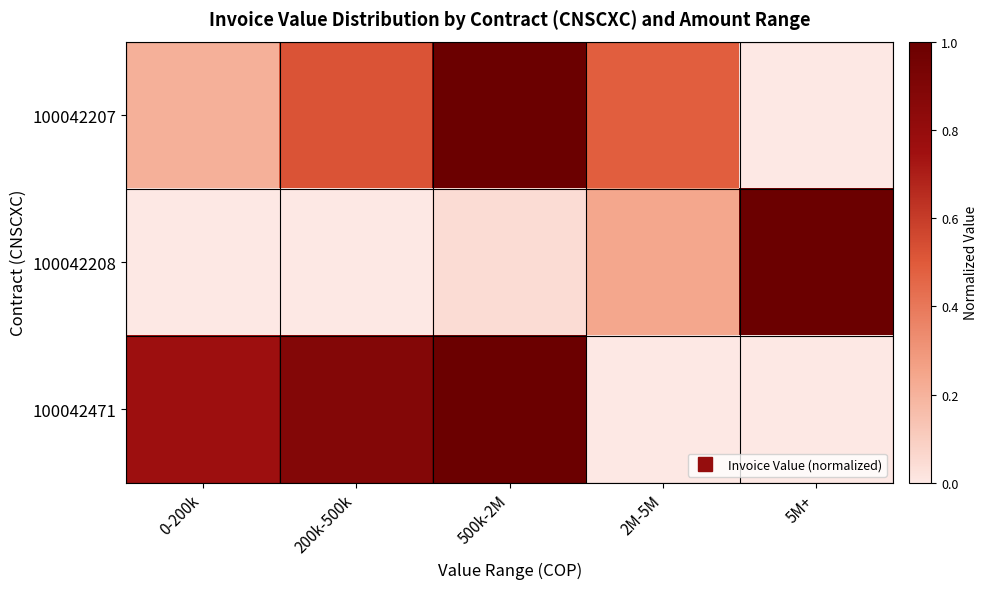

At 0-200k, list the series in order from largest to smallest.

100042471, 100042207, 100042208